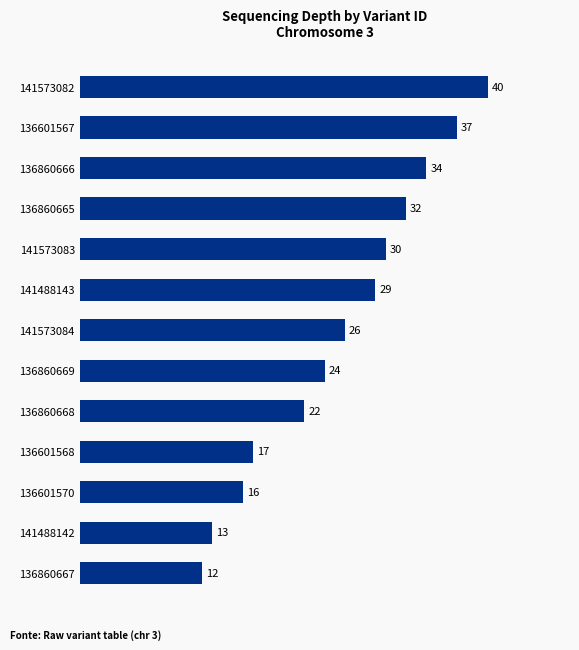

Does the chart contain stacked bars?

No